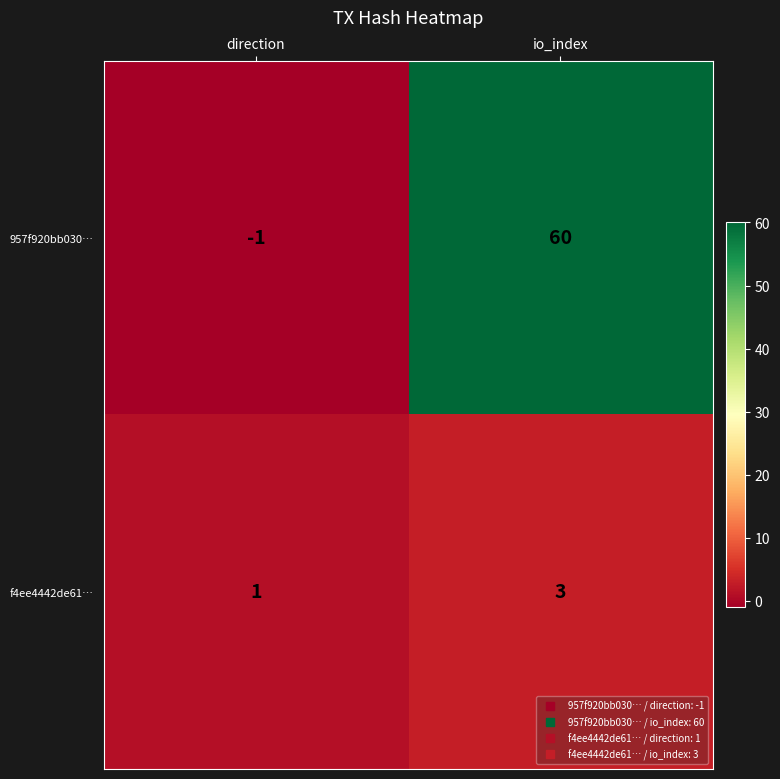

The value of f4ee4442de61… at io_index is 3. True or false?

True